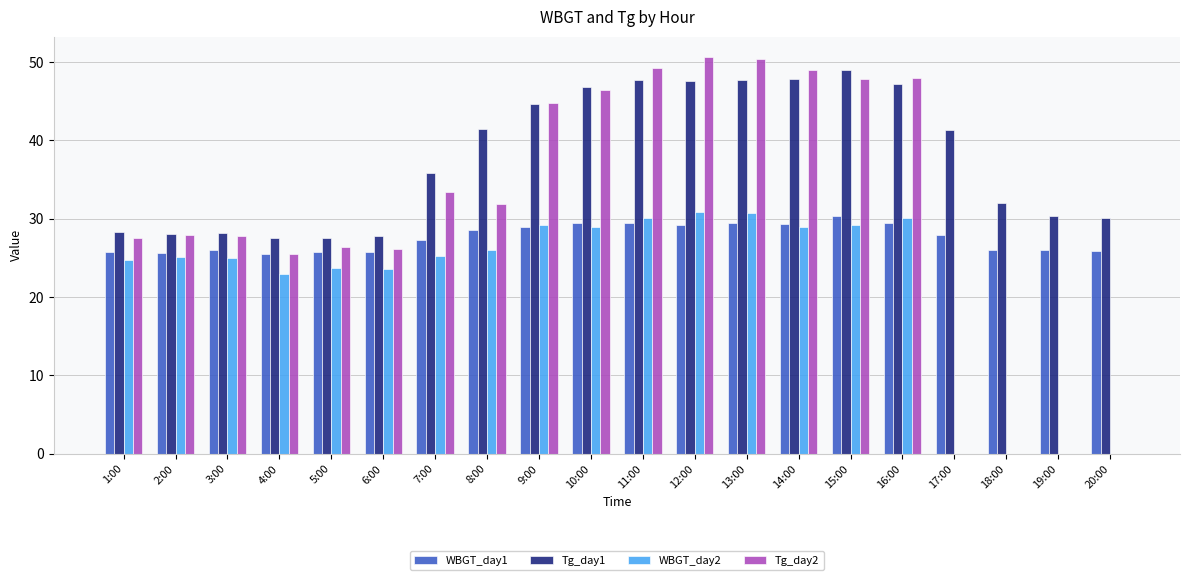

Where is WBGT_day1 nearest to the value 27?

7:00